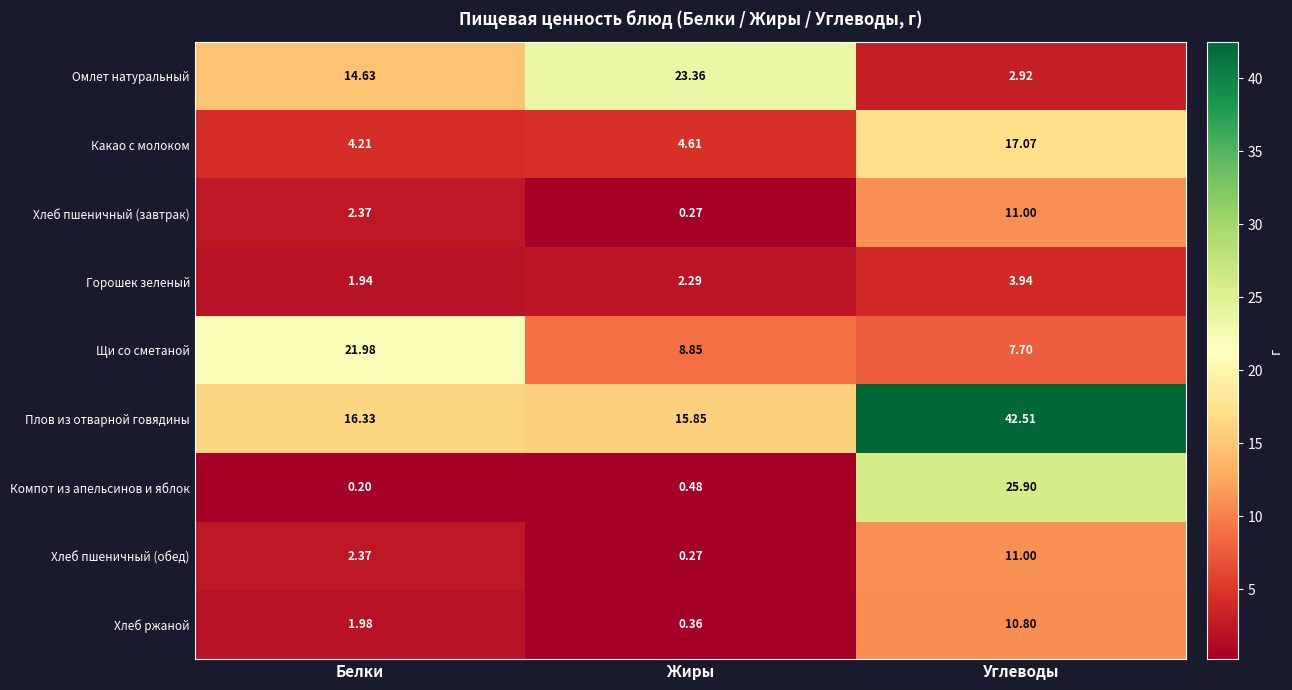

Which category has the highest value across all series?

Углеводы